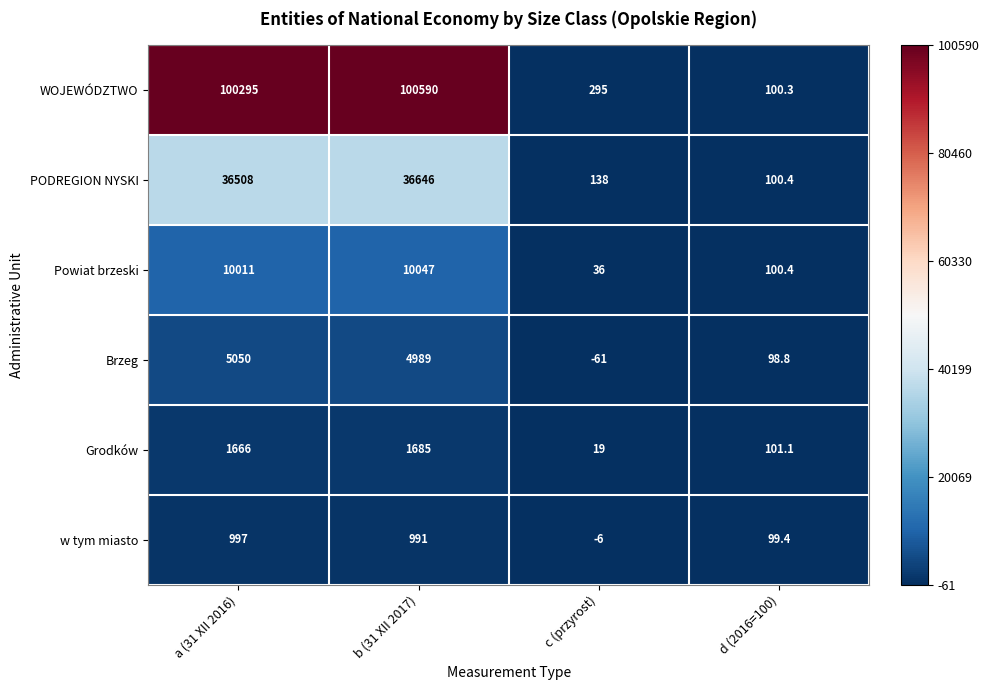

Count the number of data series in this chart.

6